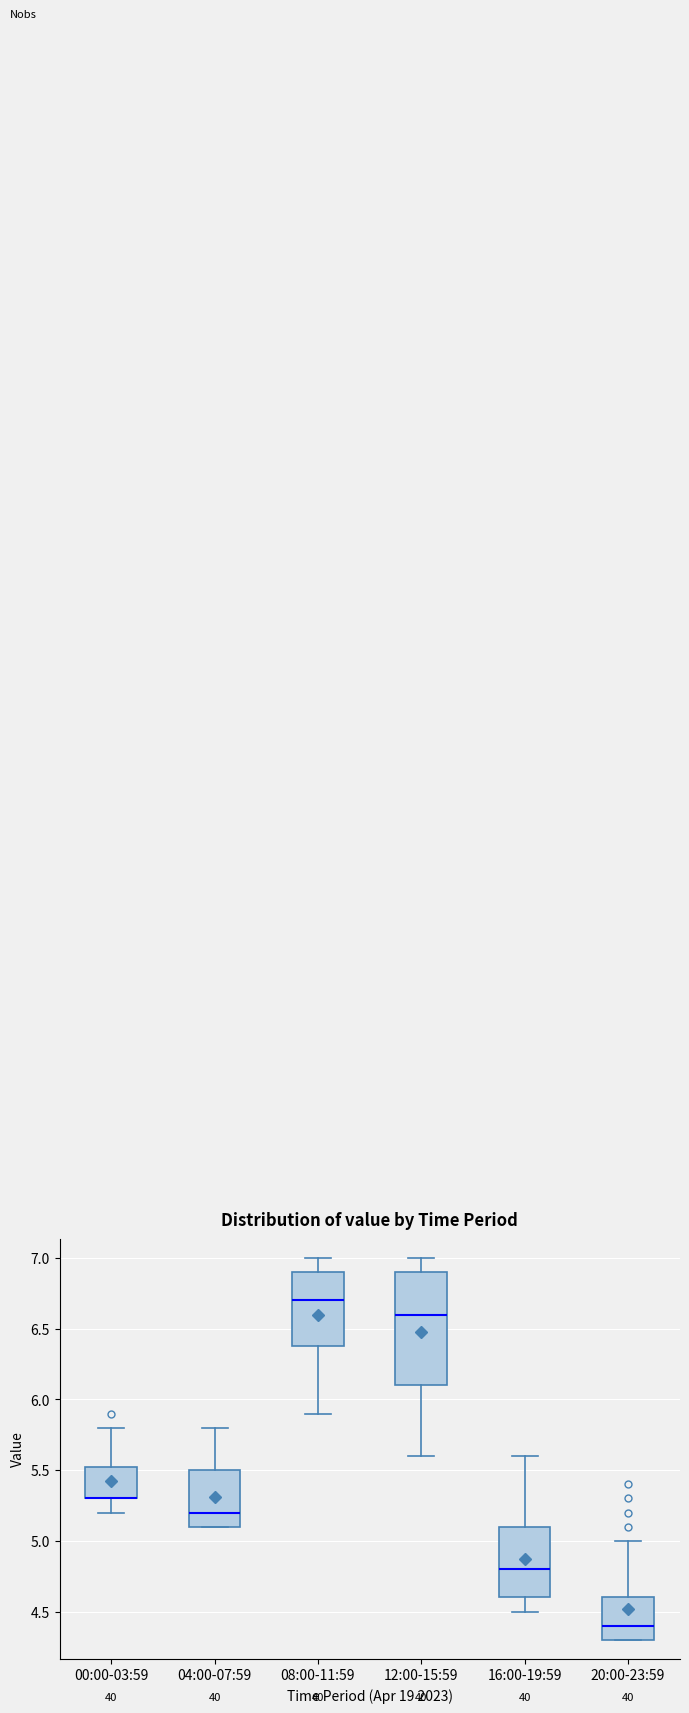

Which box is the tallest, from its lower edge to its upper edge?

12:00-15:59